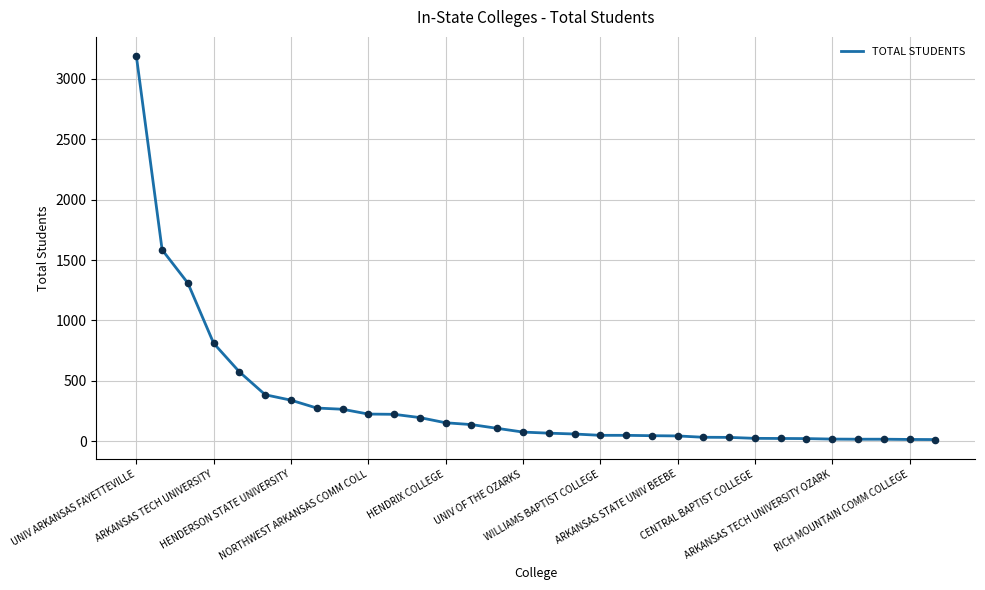

What is the maximum value shown in the chart?

3189